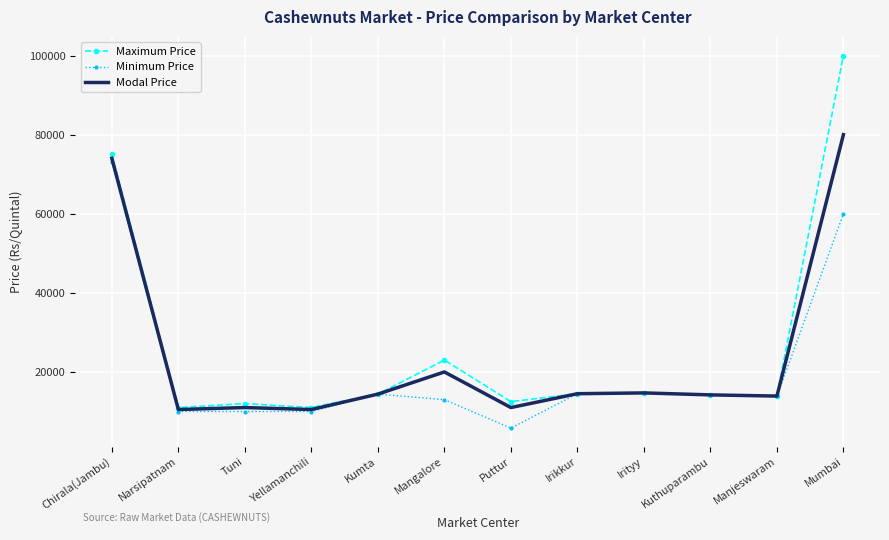

True or false: Minimum Price has a value of 13800 at Manjeswaram.

True